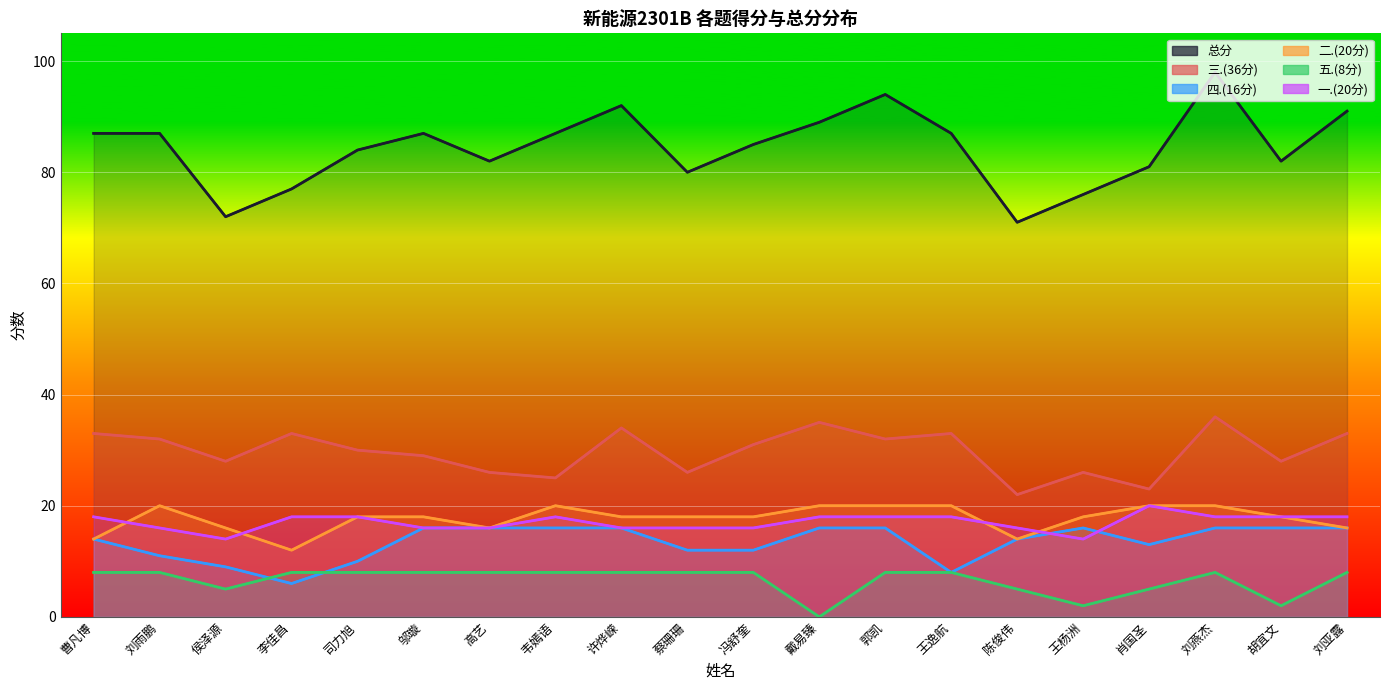

True or false: 二.(20分) and 四.(16分) intersect in this chart.

False